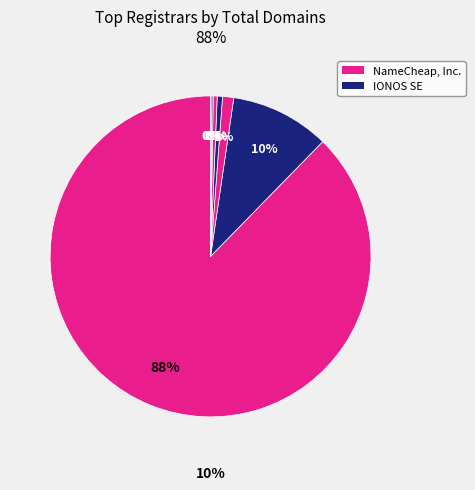

Is it true that CPS-Datensysteme GmbH is 0% of the pie?

True